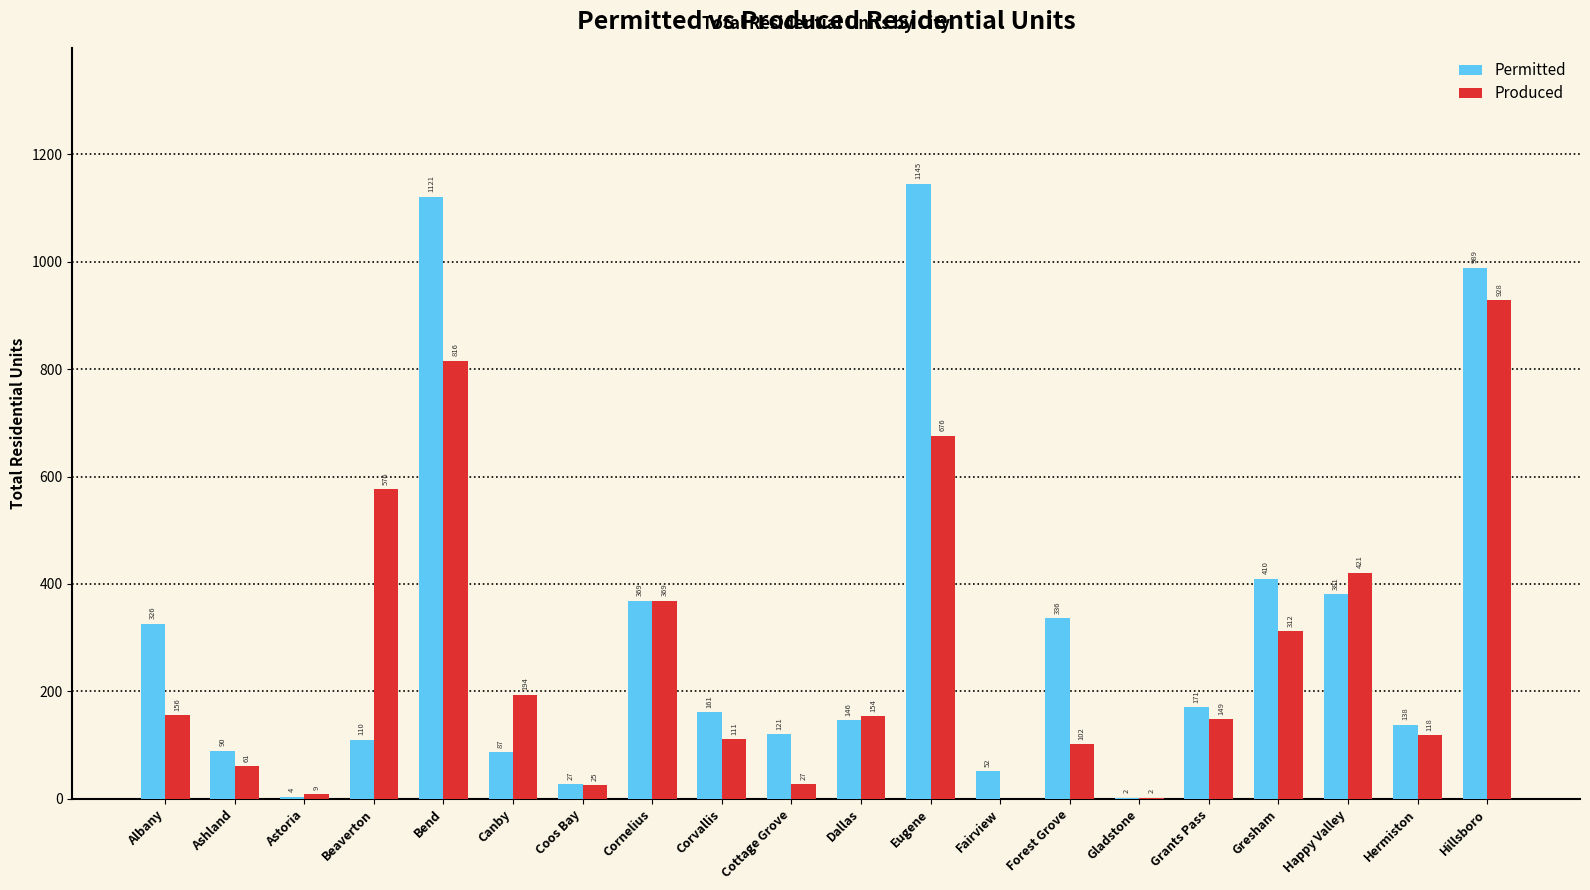

Count the number of data series in this chart.

2